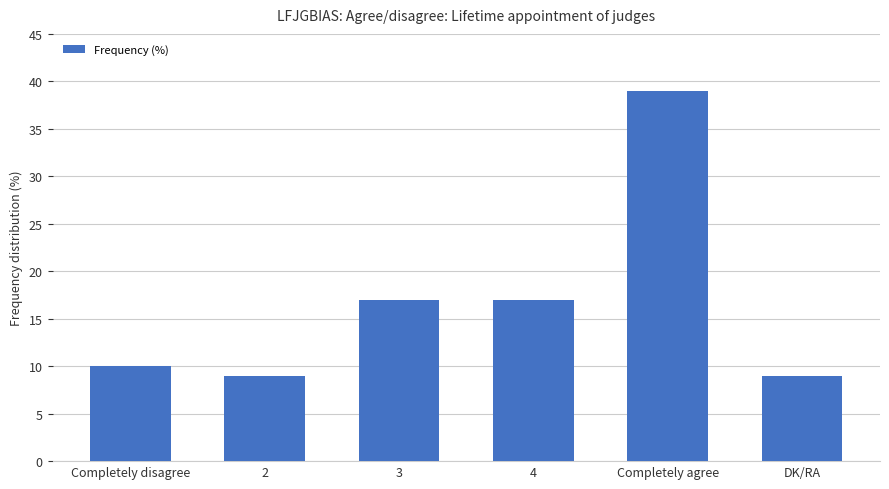

What is the change in value from 2 to Completely agree?

+30